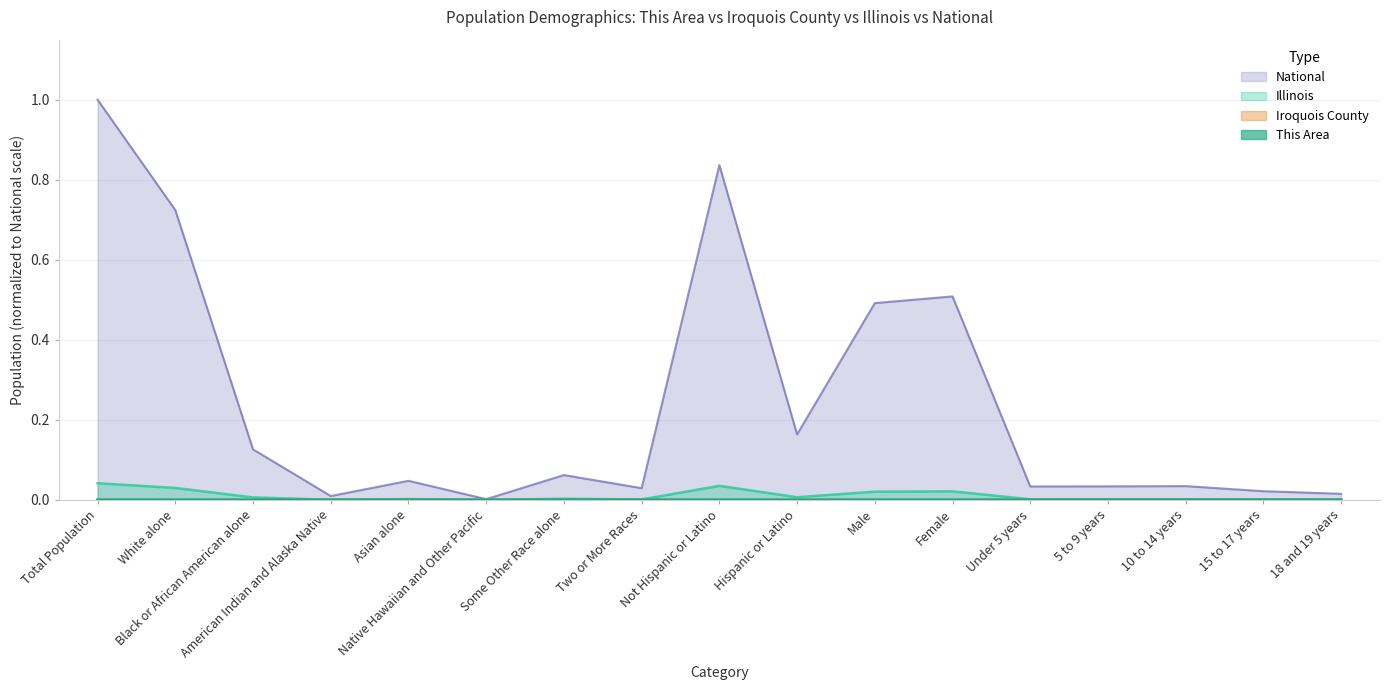

Reading left to right, what are all the values shown in this chart?

This Area: 0.0	0.0	0.0	0.0	0.0	0.0	0.0	0.0	0.0	0.0	0.0	0.0	0.0	0.0	0.0	0.0	0.0
Iroquois County: 0.0	0.0	0.0	0.0	0.0	0.0	0.0	0.0	0.0	0.0	0.0	0.0	0.0	0.0	0.0	0.0	0.0
Illinois: 0.0	0.0	0.0	0.0	0.0	0.0	0.0	0.0	0.0	0.0	0.0	0.0	0.0	0.0	0.0	0.0	0.0
National: 1.0	0.7	0.1	0.0	0.0	0.0	0.1	0.0	0.8	0.2	0.5	0.5	0.0	0.0	0.0	0.0	0.0